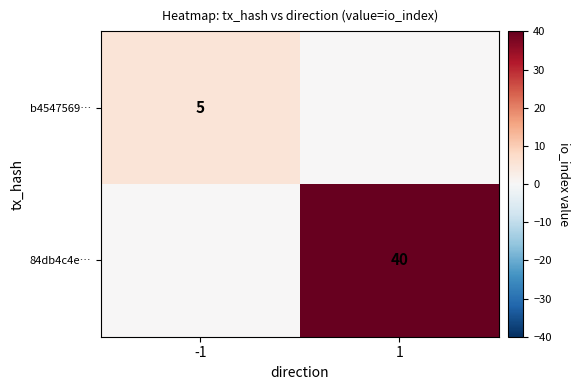

True or false: b4547569… has a value of 1 at -1.

False